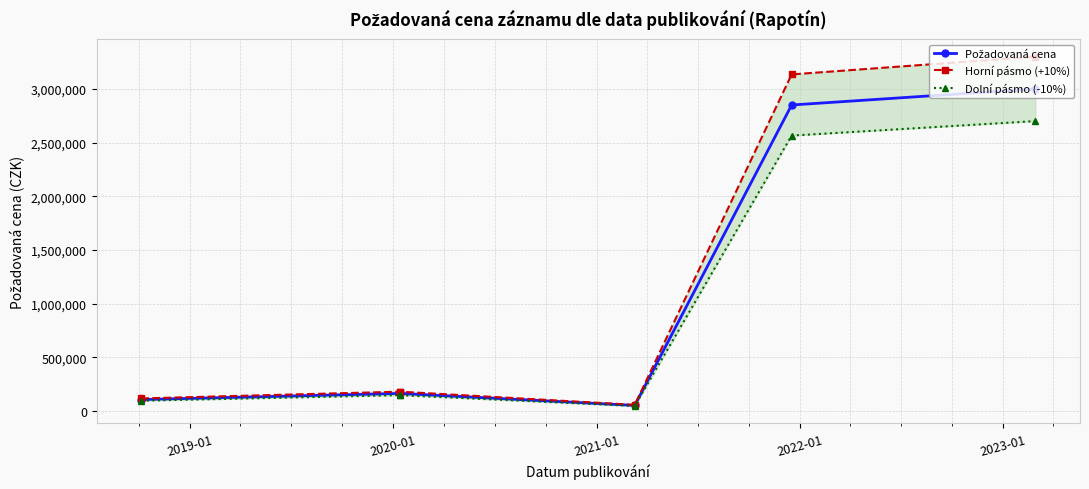

Which label corresponds to the smallest value in the chart?

2021-01